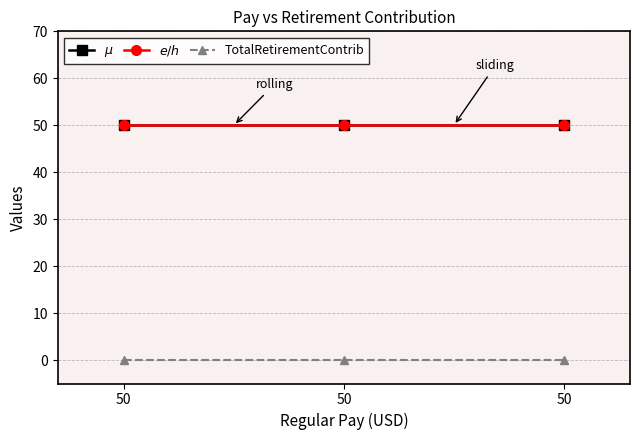

Reading left to right, list all the values displayed in this chart.

$\mu$: 50=50	50=50	50=50
$e/h$: 50=50	50=50	50=50
TotalRetirementContrib: 50=0	50=0	50=0